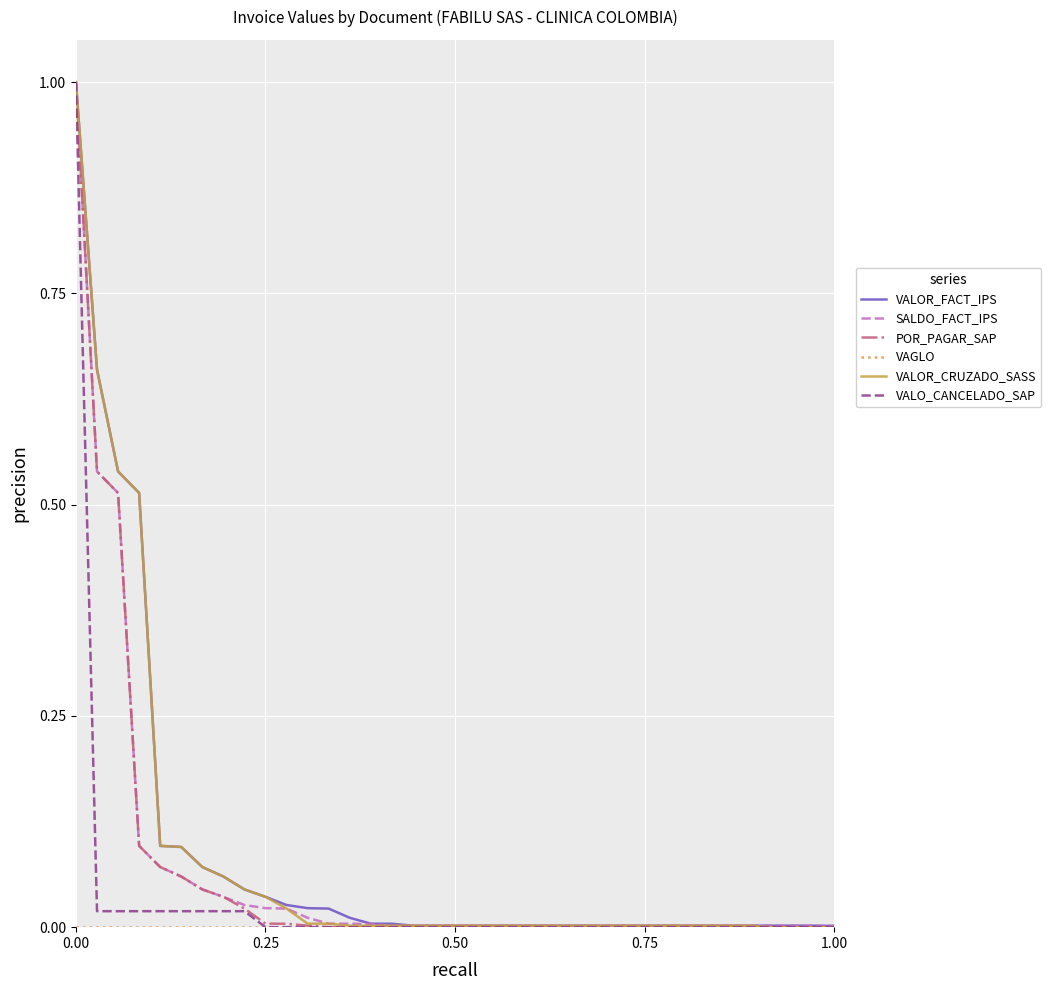

What is the highest value of the SALDO_FACT_IPS series?

1.0